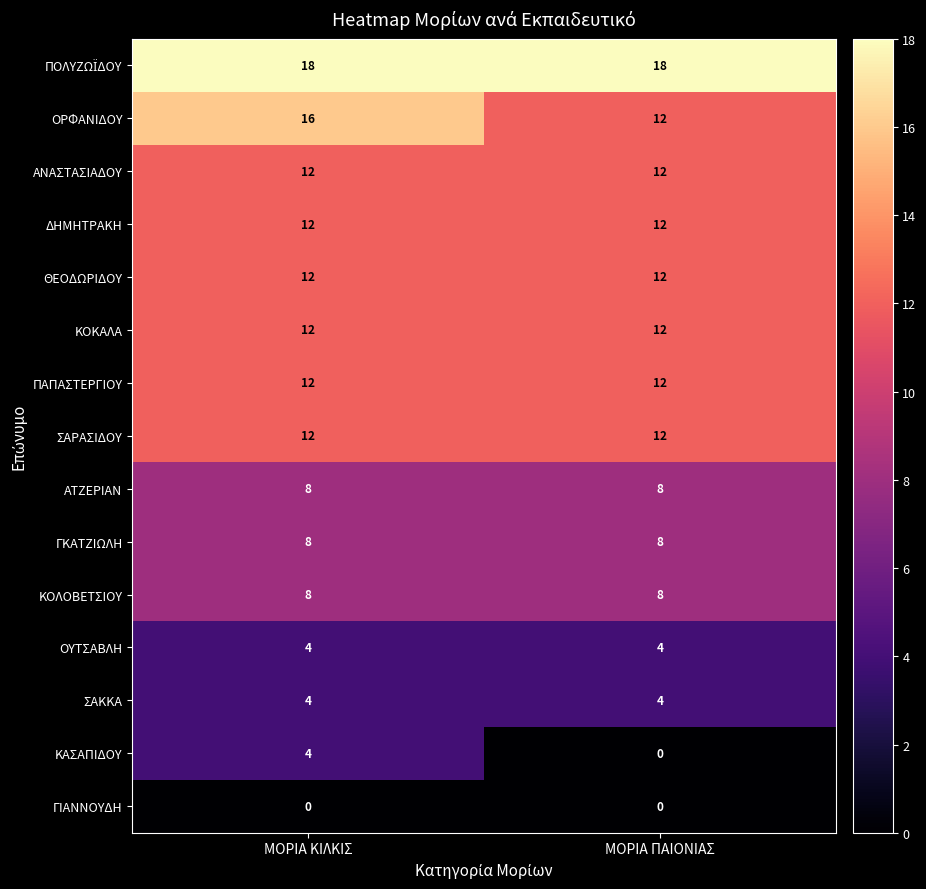

Rank the categories by ΟΡΦΑΝΙΔΟΥ value from highest to lowest.

ΜΟΡΙΑ ΚΙΛΚΙΣ, ΜΟΡΙΑ ΠΑΙΟΝΙΑΣ